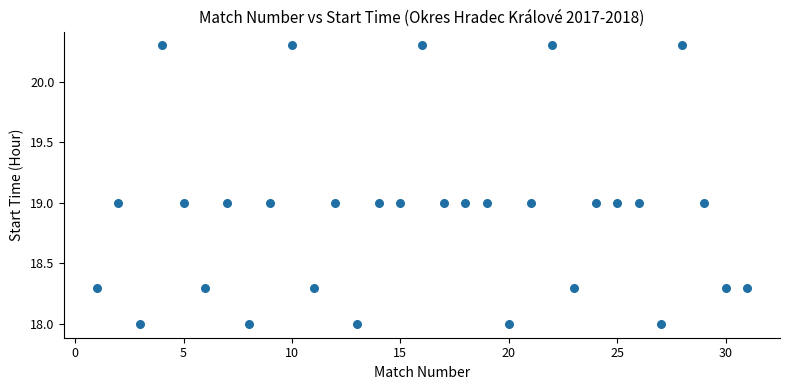

What is the range of Y values (max minus min)?

2.3